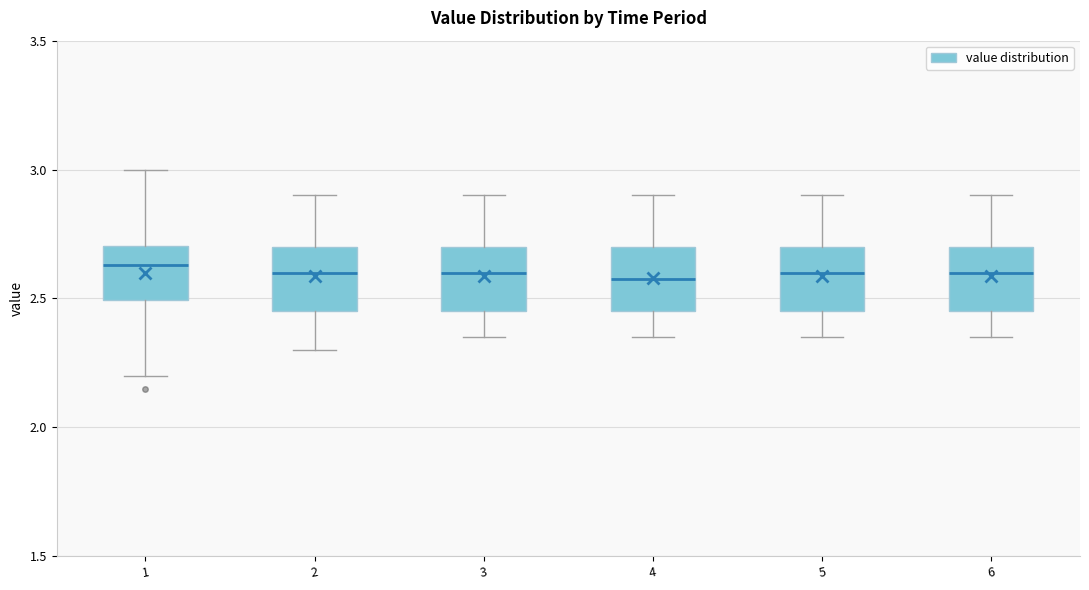

Reading left to right, read every box against the y-axis: the position of its median line, the range the box covers, and the ends of its whiskers. The values are not printed on the chart, so give them approximately, as read against the axis.

1: median 2.65, box 2.50 to 2.70, whiskers 2.20 to 3.00
2: median 2.60, box 2.45 to 2.70, whiskers 2.30 to 2.90
3: median 2.60, box 2.45 to 2.70, whiskers 2.35 to 2.90
4: median 2.60, box 2.45 to 2.70, whiskers 2.35 to 2.90
5: median 2.60, box 2.45 to 2.70, whiskers 2.35 to 2.90
6: median 2.60, box 2.45 to 2.70, whiskers 2.35 to 2.90